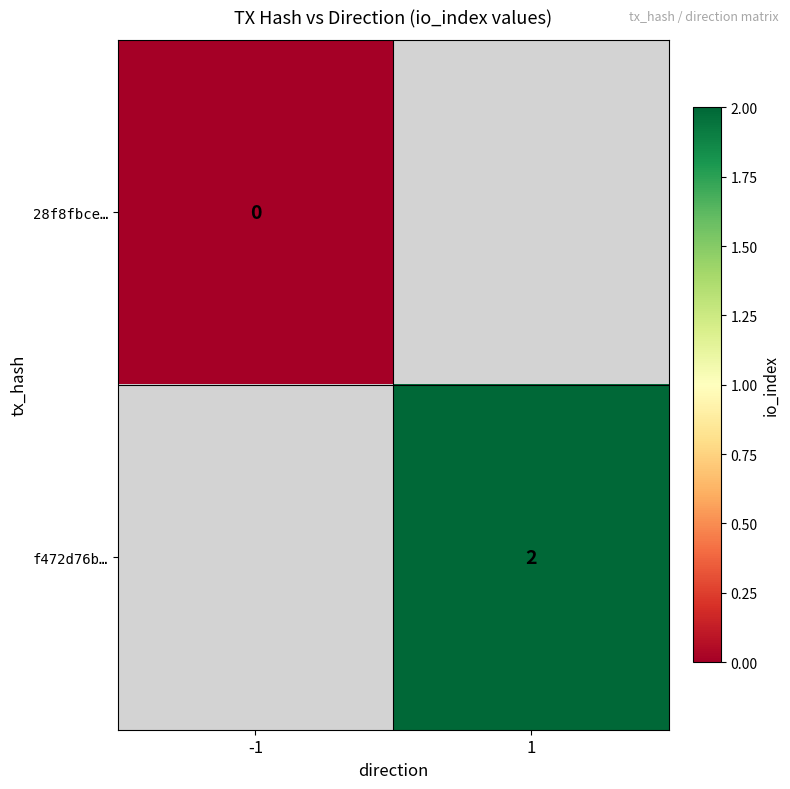

Is the value of 28f8fbce… at -1 greater than the value of f472d76b… at 1?

No